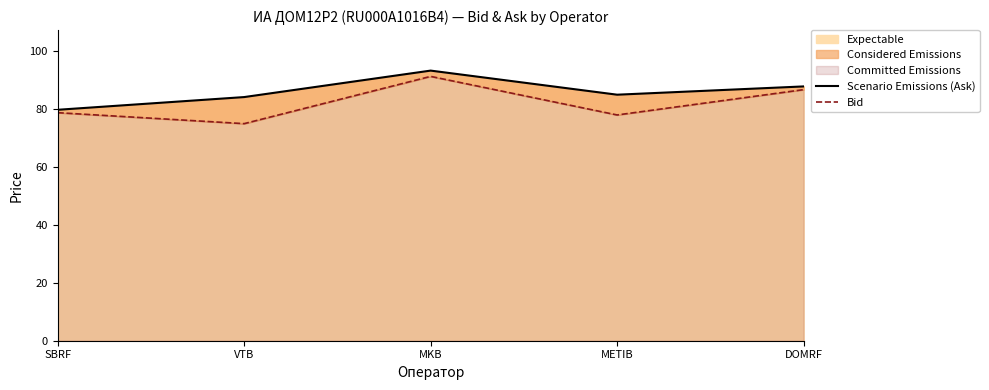

At which category is the sum across all series the highest?

MKB